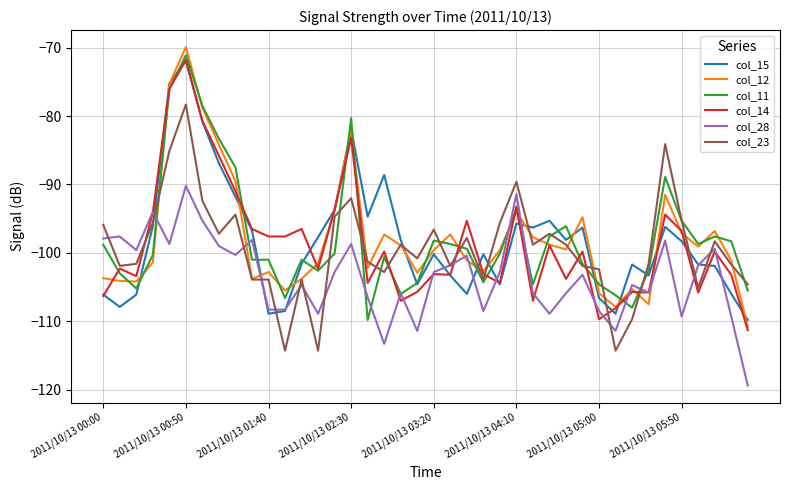

How many values in the col_23 series are below -98?

24